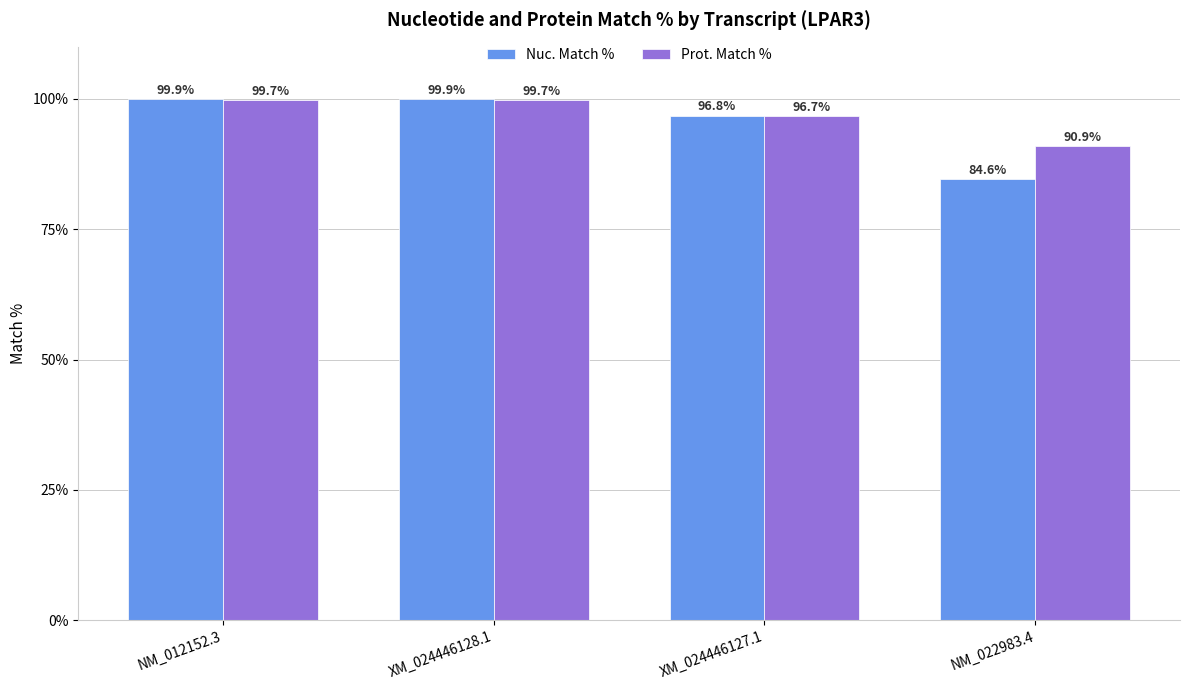

Where does the Prot. Match % series first go above 99?

NM_012152.3